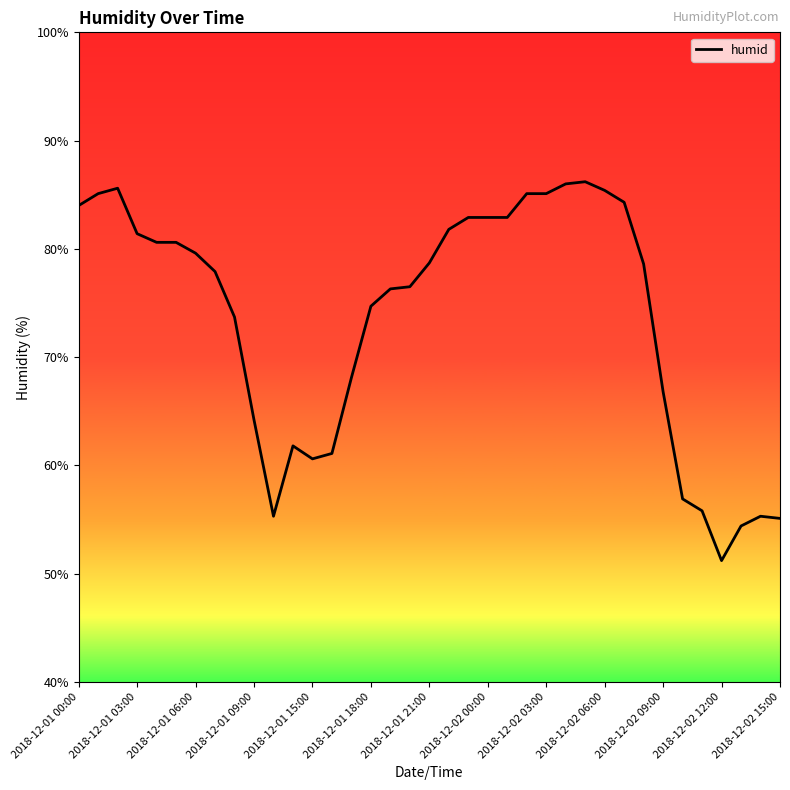

What is the maximum value shown in the chart?

86.2